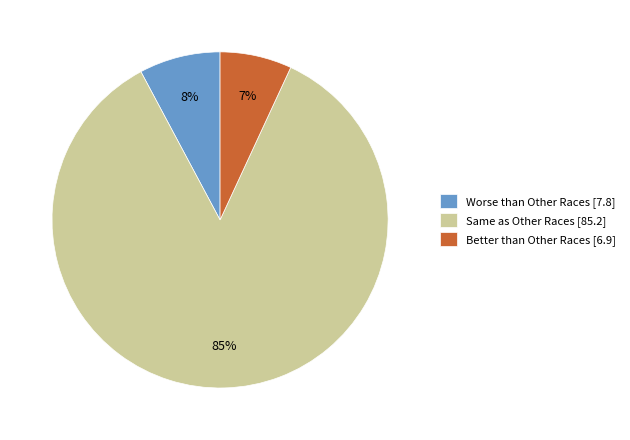

True or false: Better than Other Races accounts for 1% of the total.

False